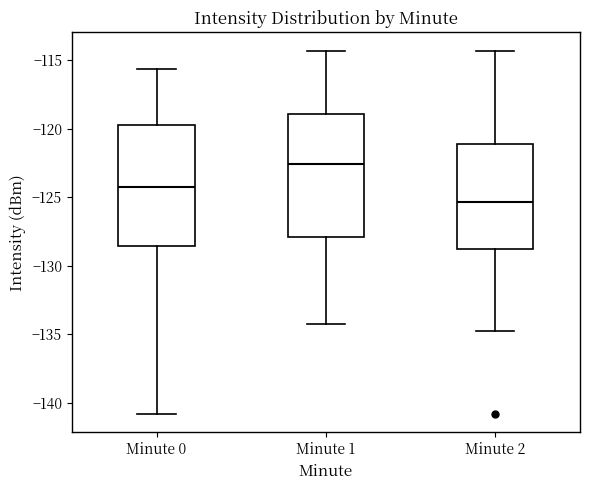

Reading left to right, read every box against the y-axis: the position of its median line, the range the box covers, and the ends of its whiskers. The values are not printed on the chart, so give them approximately, as read against the axis.

Minute 0: median -124.0, box -128.5 to -119.5, whiskers -141.0 to -115.5
Minute 1: median -122.5, box -128.0 to -119.0, whiskers -134.5 to -114.5
Minute 2: median -125.5, box -129.0 to -121.0, whiskers -135.0 to -114.5